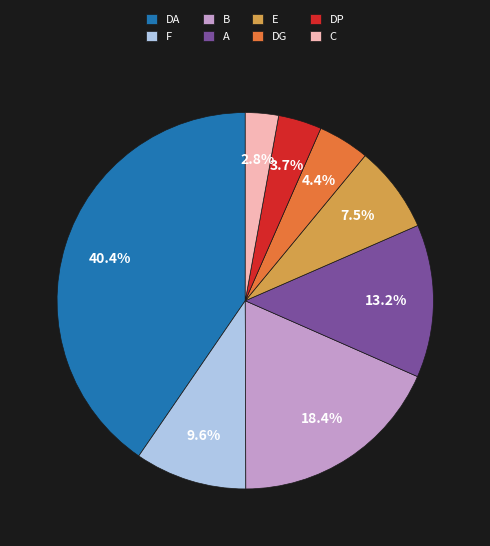

What is the ratio of the value at E to the value at F?

0.8